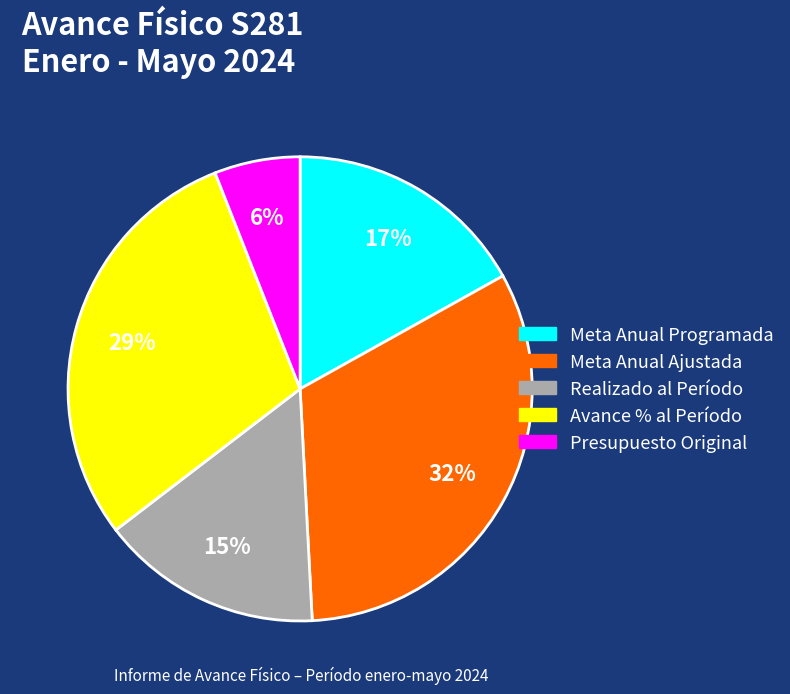

Rank the categories by value from highest to lowest.

Meta Anual Ajustada, Avance % al Período, Meta Anual Programada, Realizado al Período, Presupuesto Original